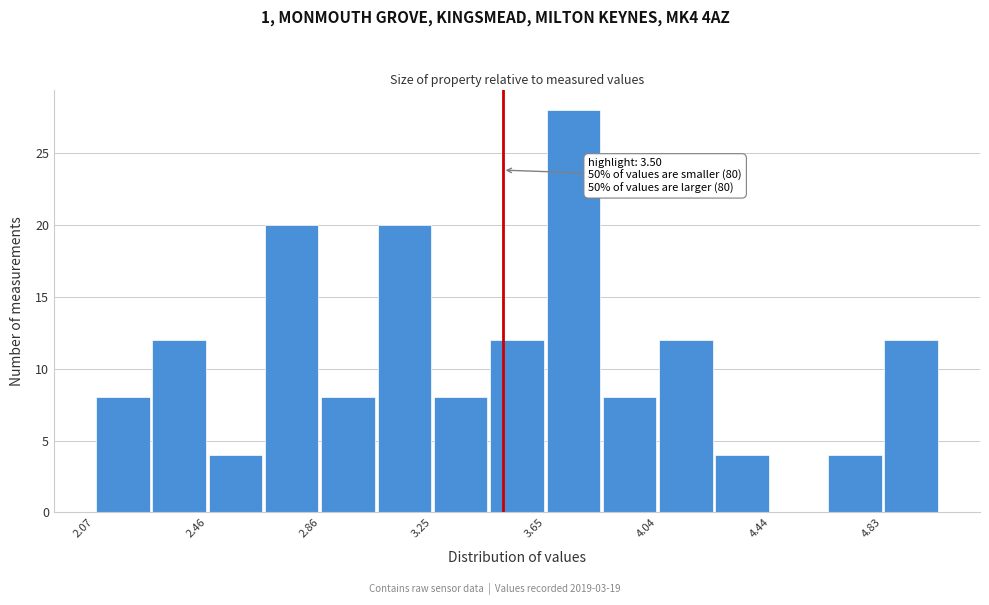

Read against the x-axis, roughly where is the centre of the tallest bar?

3.75